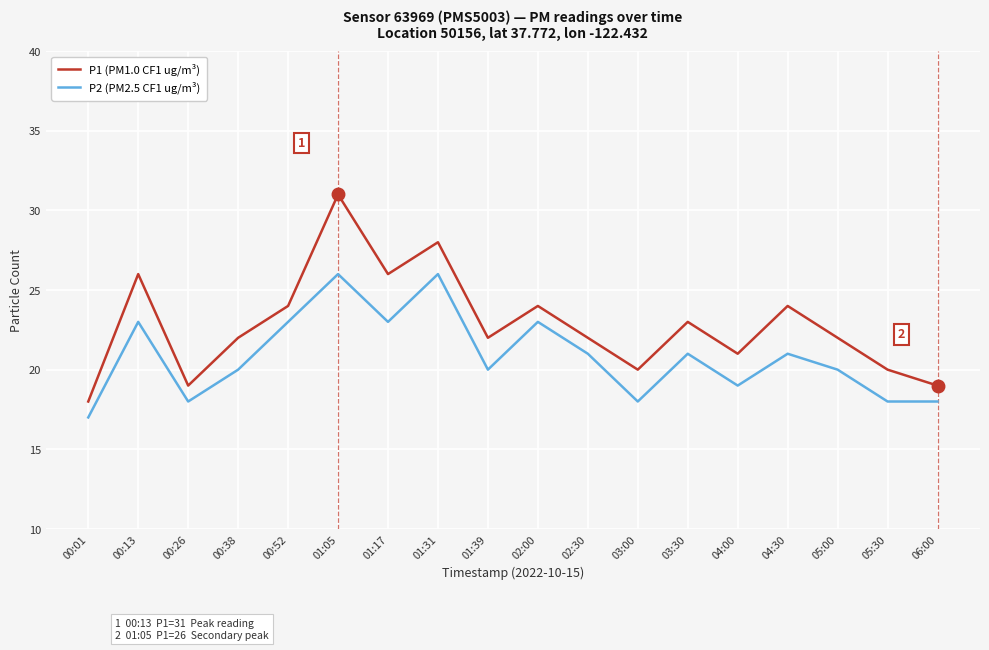

How many lines are shown in the chart?

2